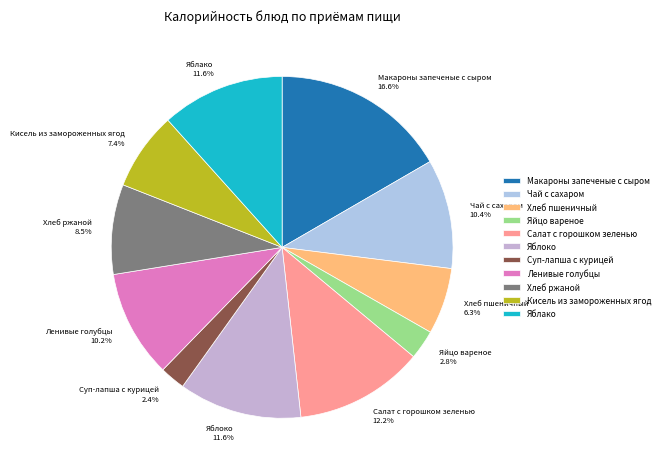

How much of the chart is everything except Ленивые голубцы?

89.8%